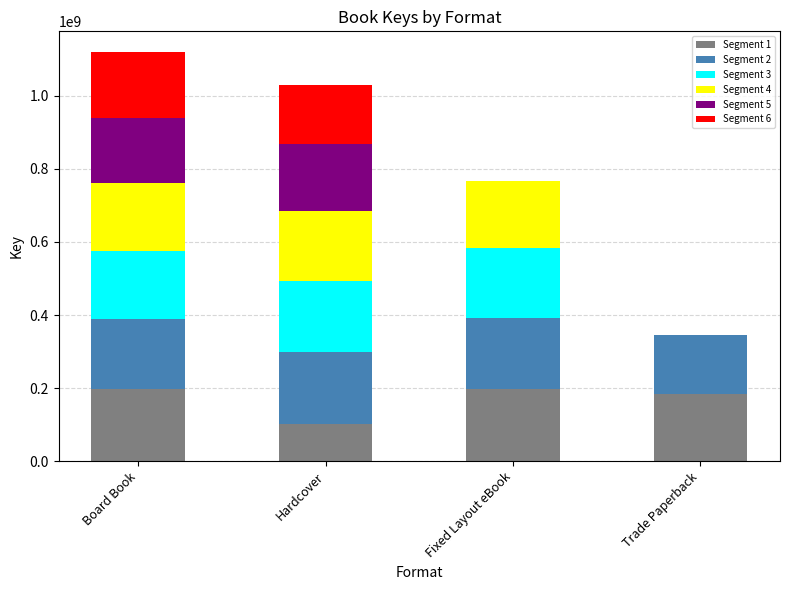

The value of Segment 1 at Hardcover is 48821212. True or false?

False